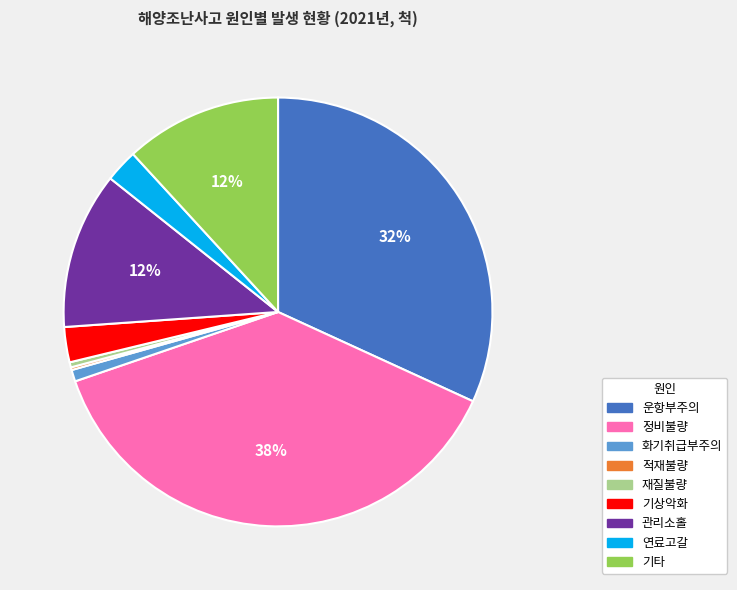

What is the largest slice in the pie chart?

정비불량